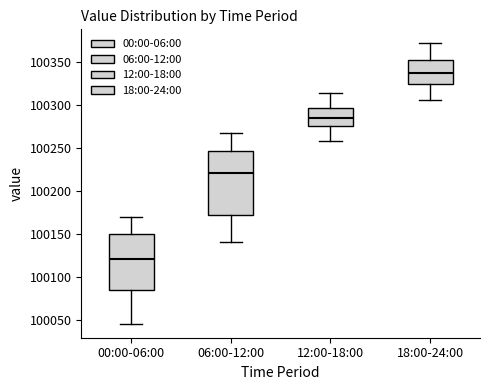

Which box's median line is the highest?

18:00-24:00